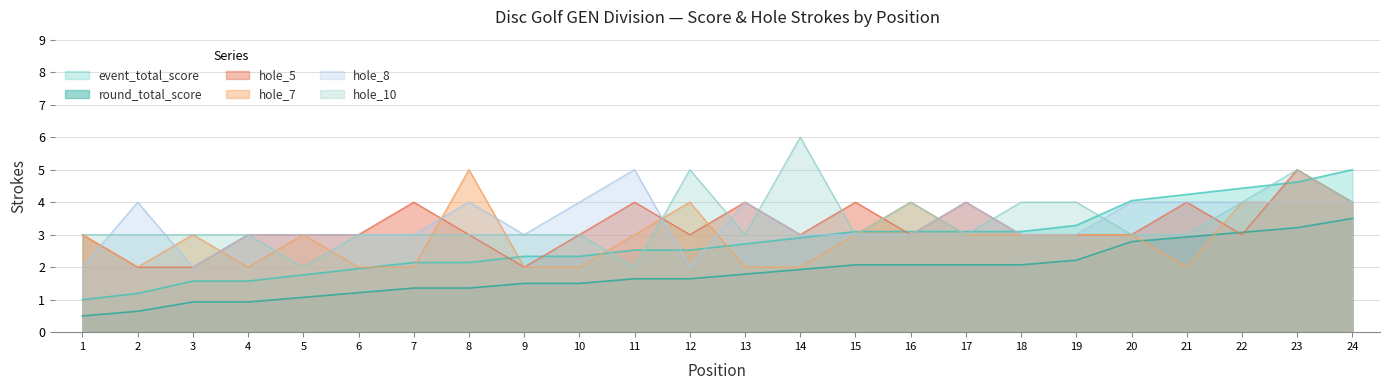

At which label does hole_10 reach its peak?

14